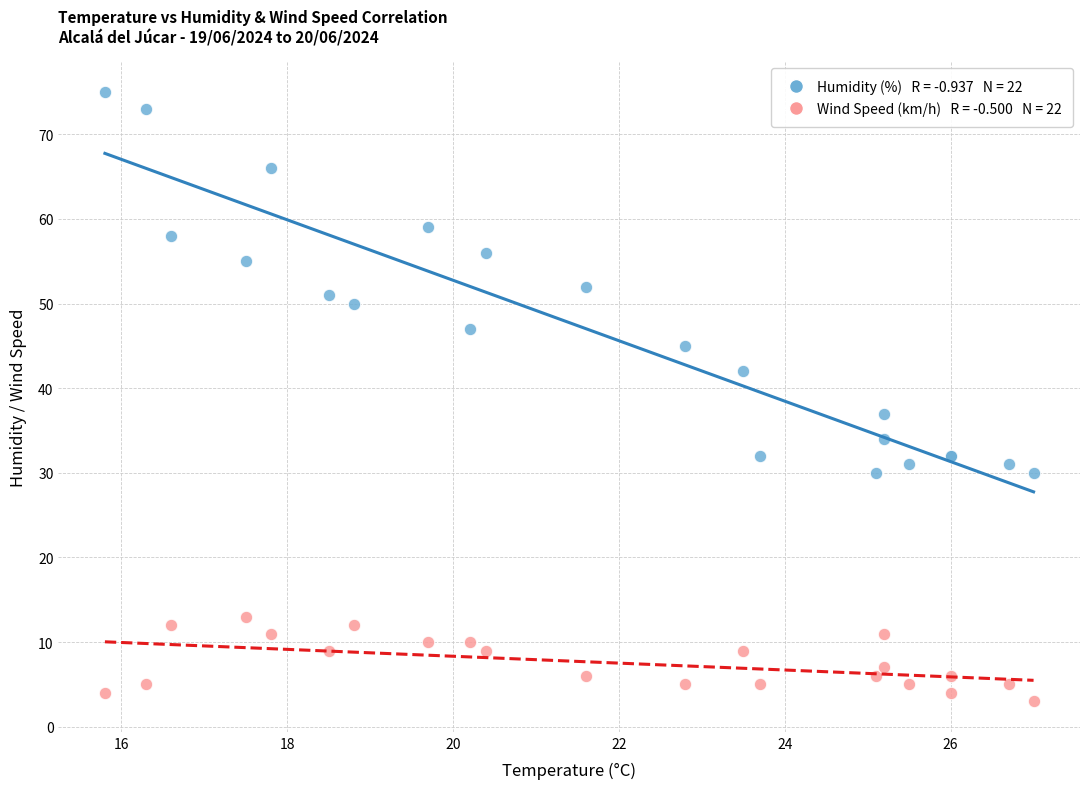

Across all series, what Y value is closest to 39?

37